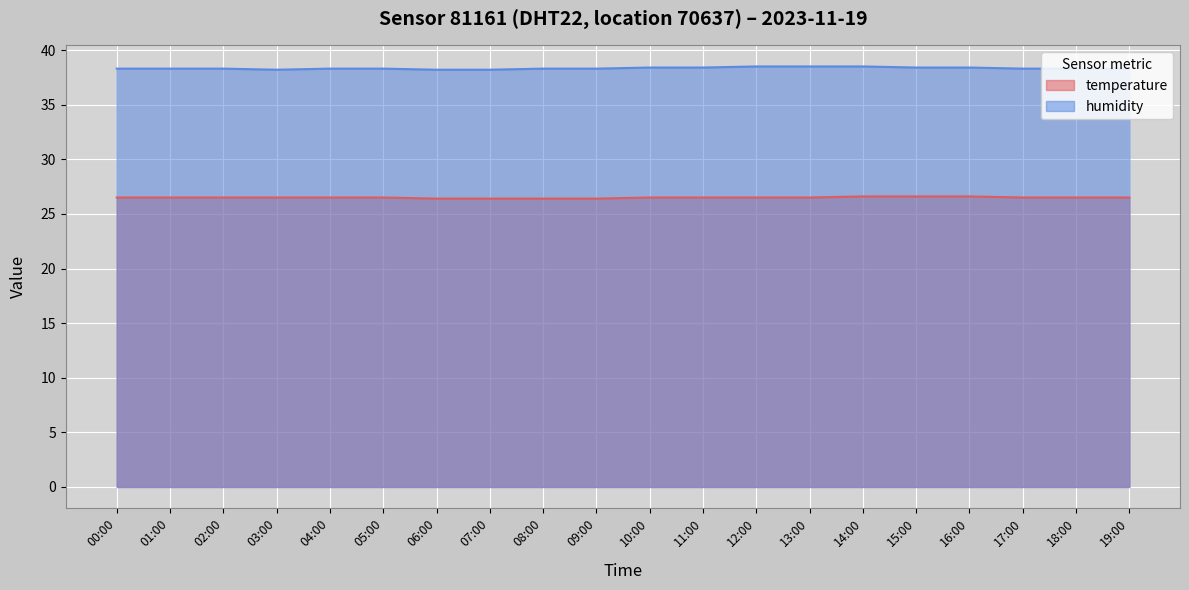

Which series changed the most between 03:00 and 05:00?

humidity